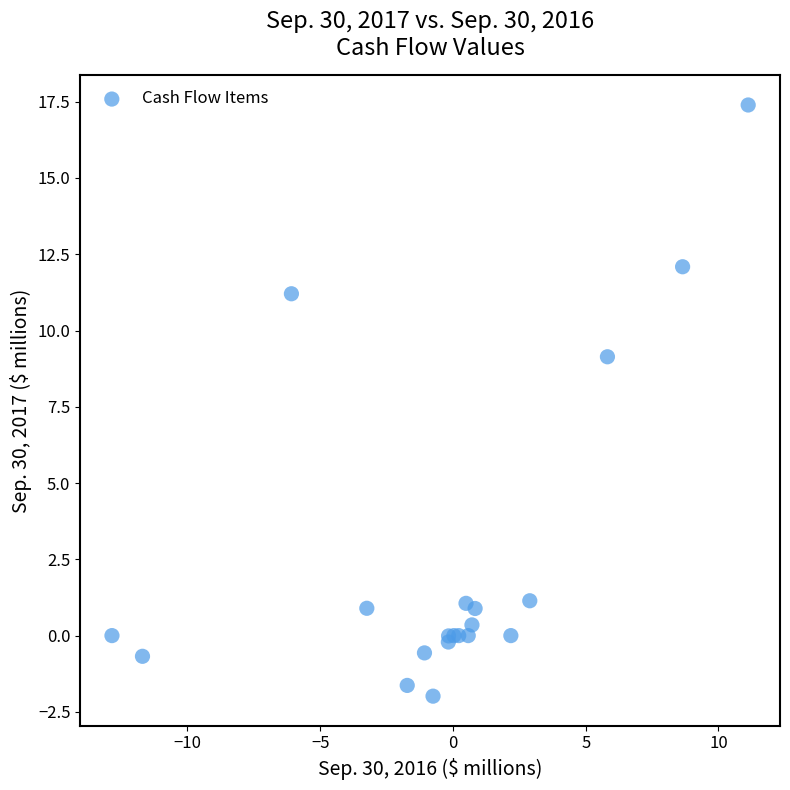

What Y value in the scatter plot is closest to 7?

9.1